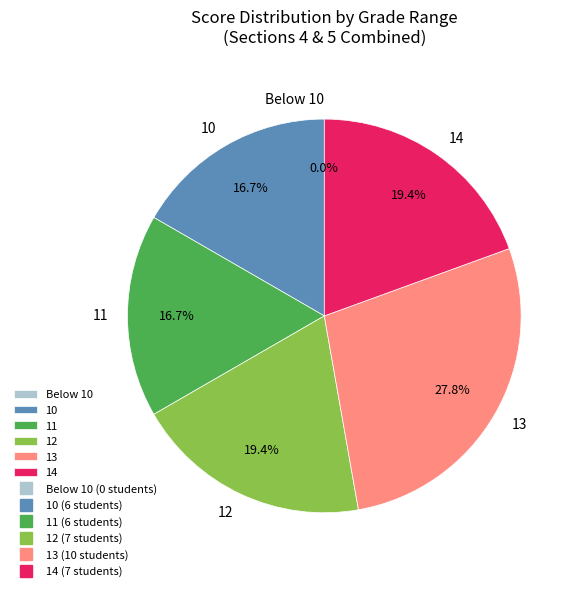

Combined, do 12 and 11 account for over 50%?

No